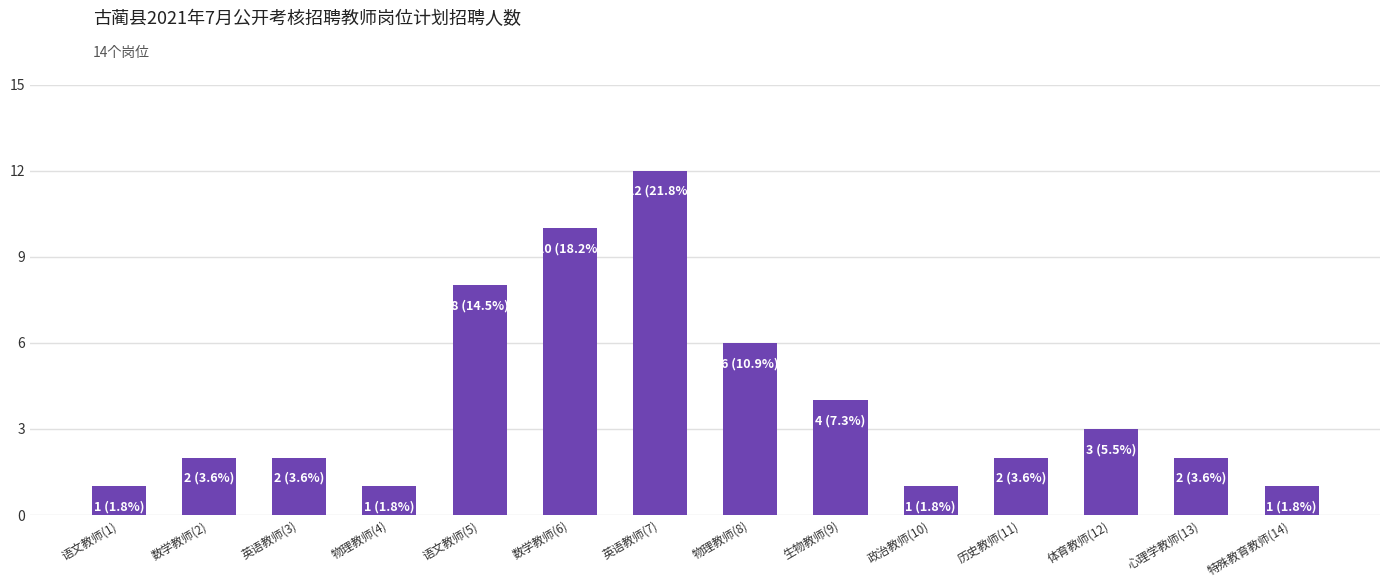

At which category does the chart reach its peak across all series?

英语教师(7)